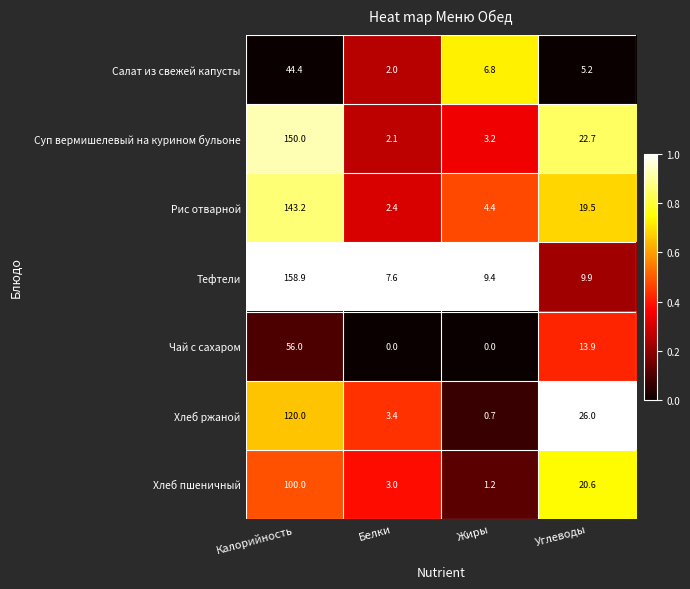

How many series are shown in this chart?

7